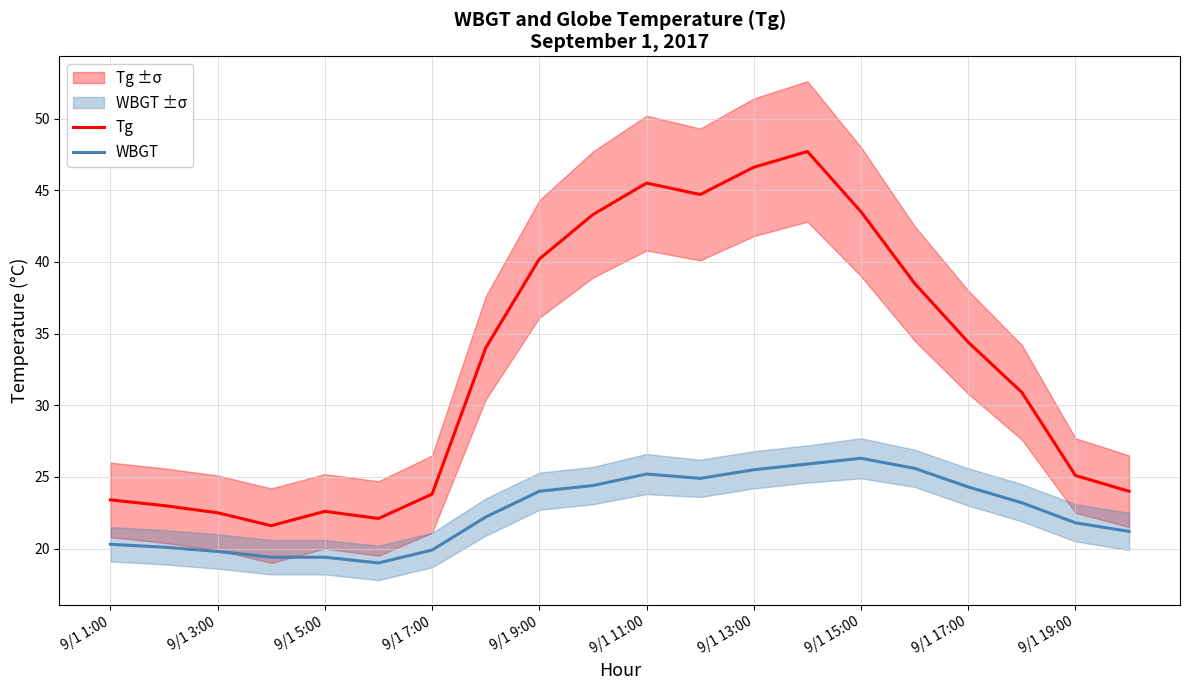

True or false: WBGT and Tg cross at least once.

False